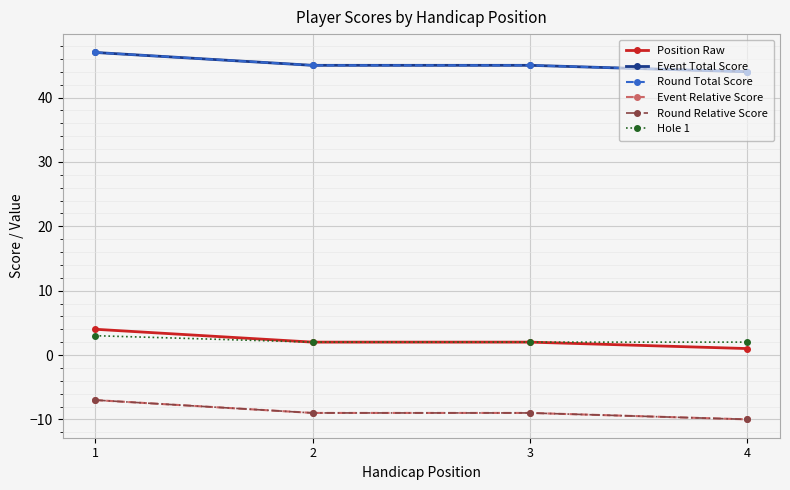

What is the minimum value for Hole 1?

2